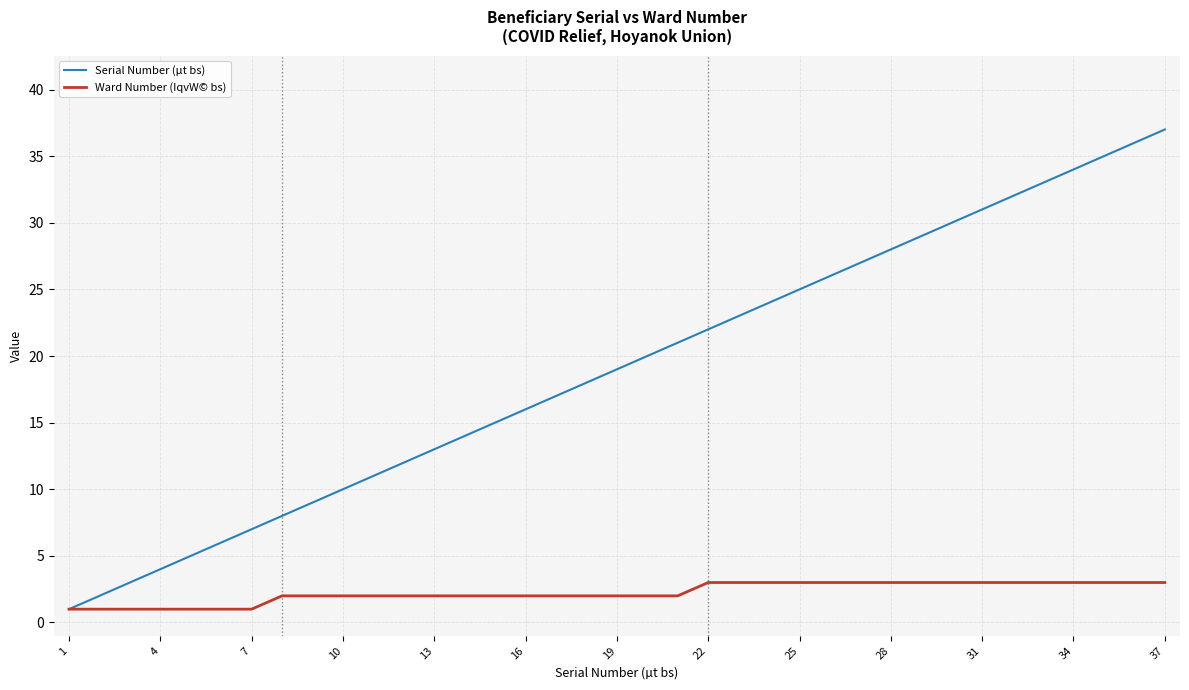

Rank the series by their average value, from lowest to highest.

Ward Number (IqvW© bs), Serial Number (µt bs)